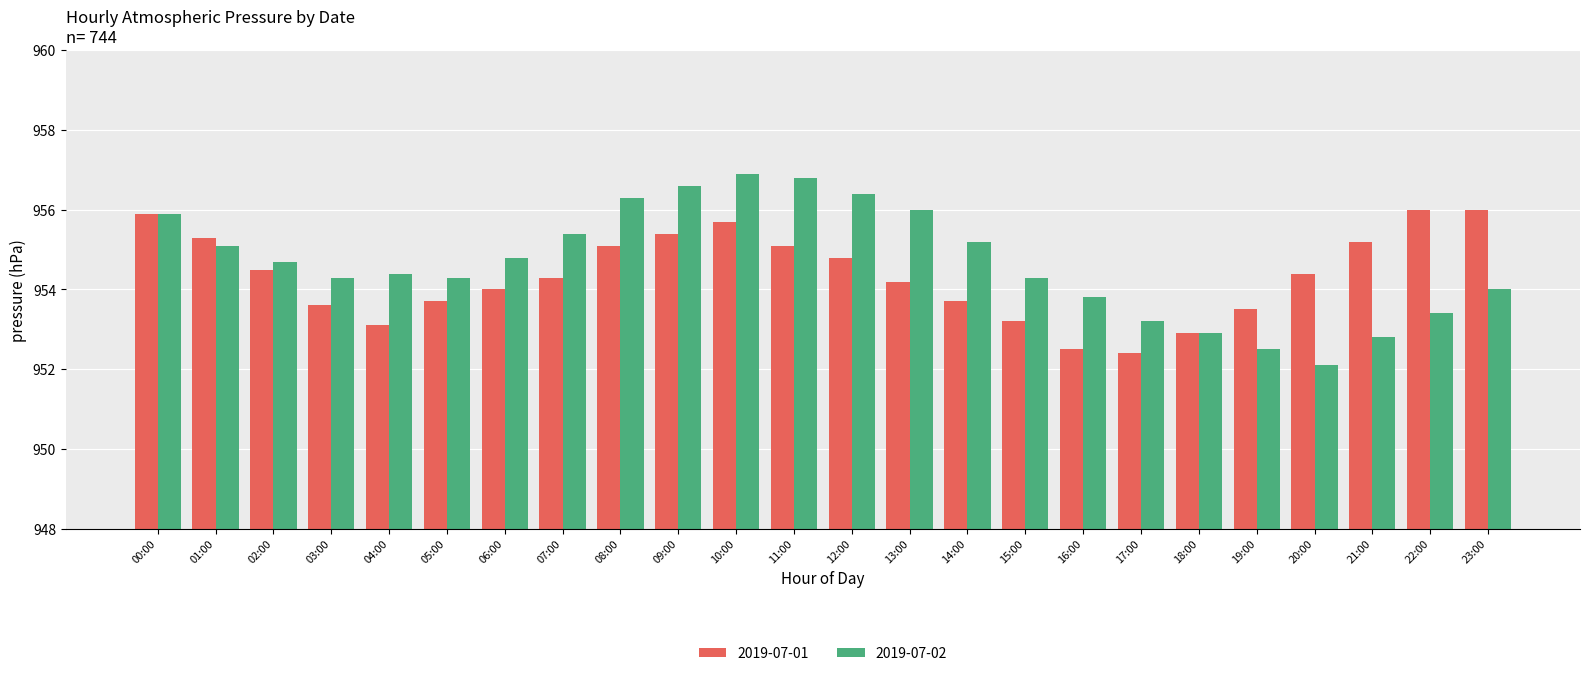

At 12:00, list the series in order from smallest to largest.

2019-07-01, 2019-07-02